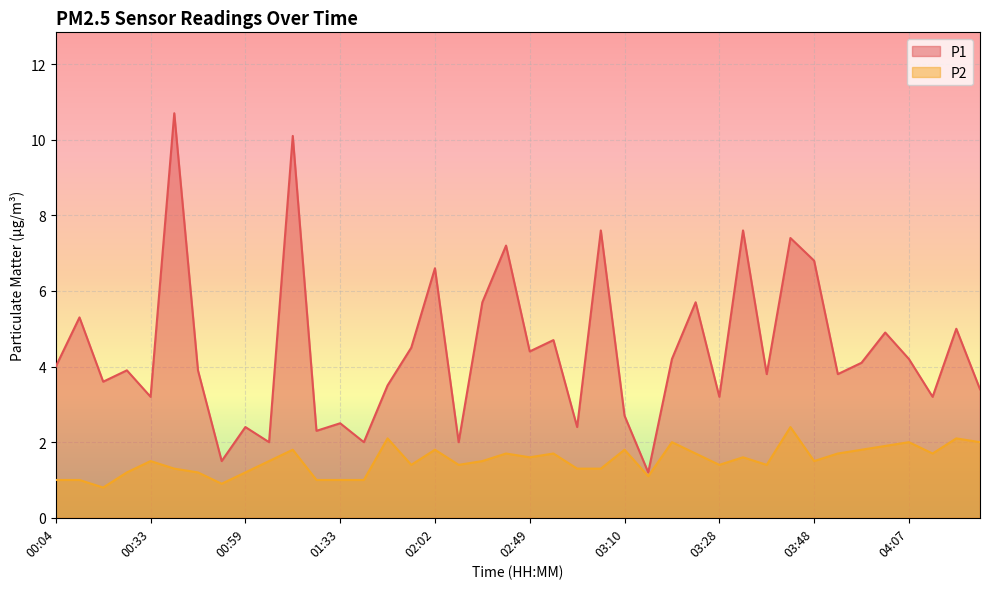

How many lines are shown in the chart?

2